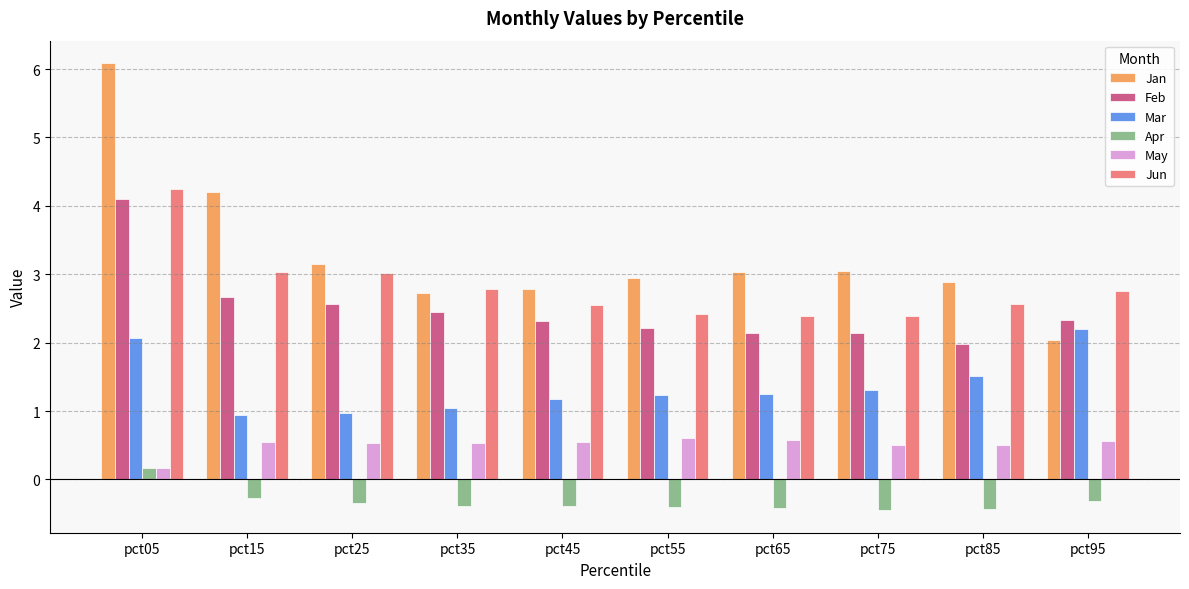

What is the minimum value shown in the chart?

-0.5